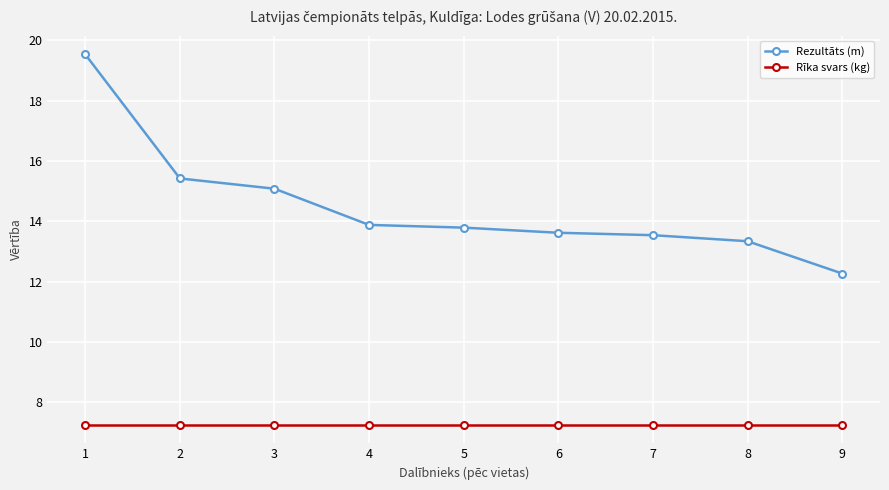

How many data points in Rezultāts (m) are above 13?

8